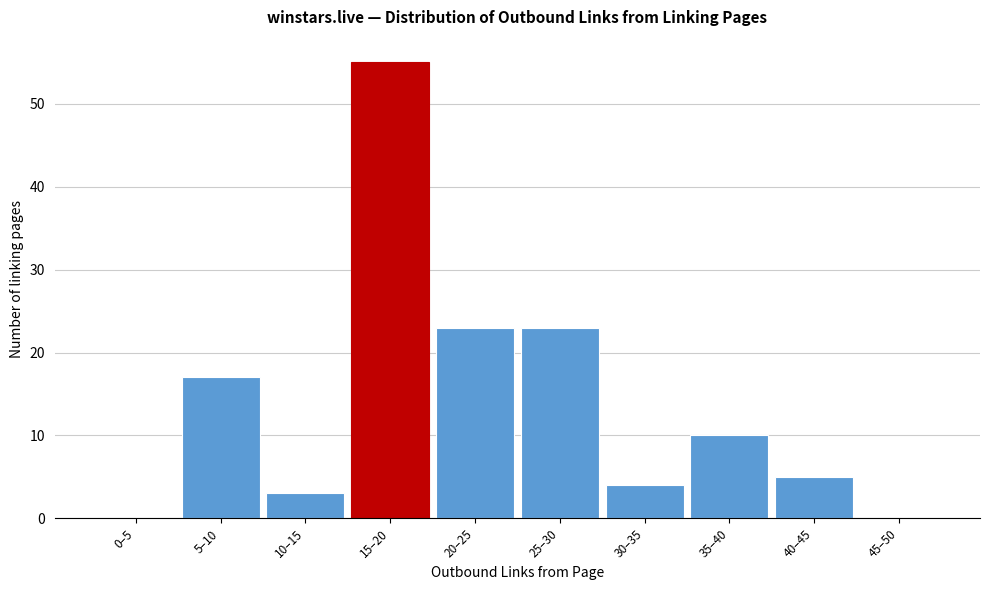

Reading right to left, list all the values displayed in this chart.

45–50=0	40–45=5	35–40=10	30–35=4	25–30=23	20–25=23	15–20=55	10–15=3	5–10=17	0–5=0